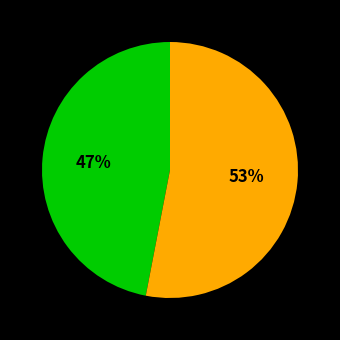

To the nearest percent, what is the average slice percentage?

50%